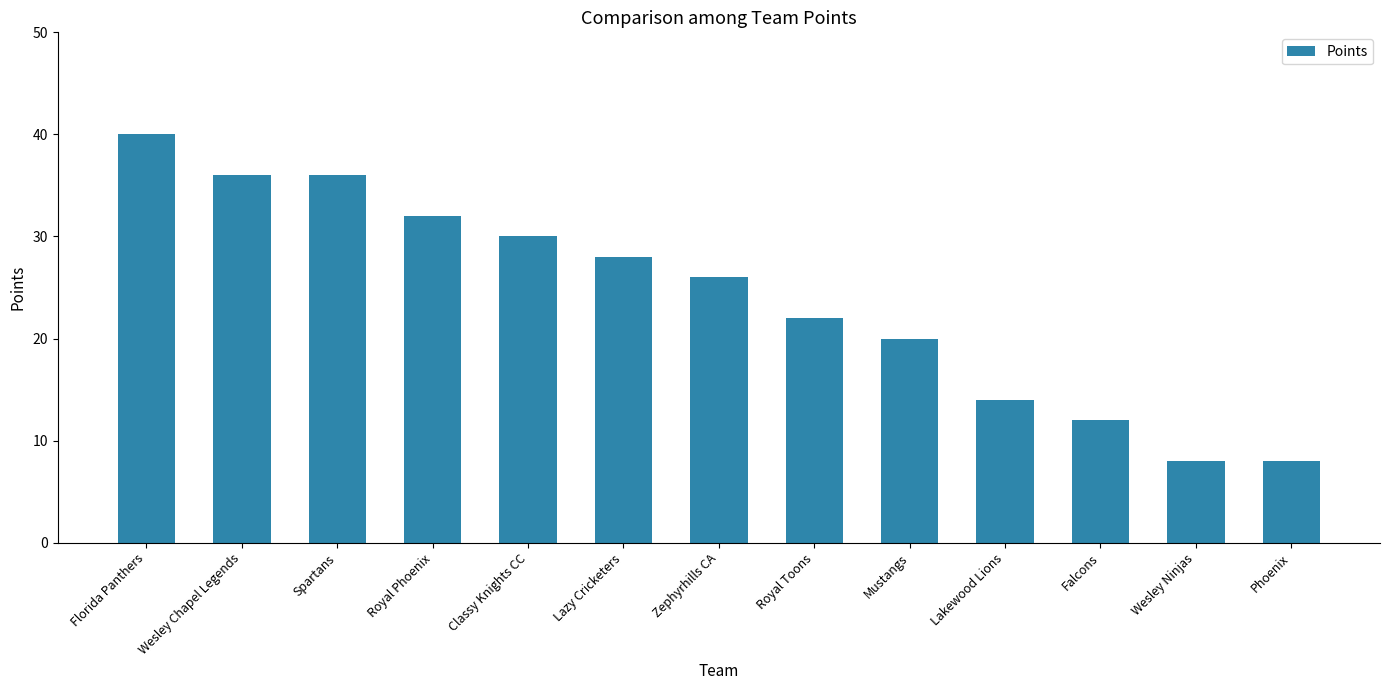

Reading left to right, list all the values displayed in this chart.

40	36	36	32	30	28	26	22	20	14	12	8	8